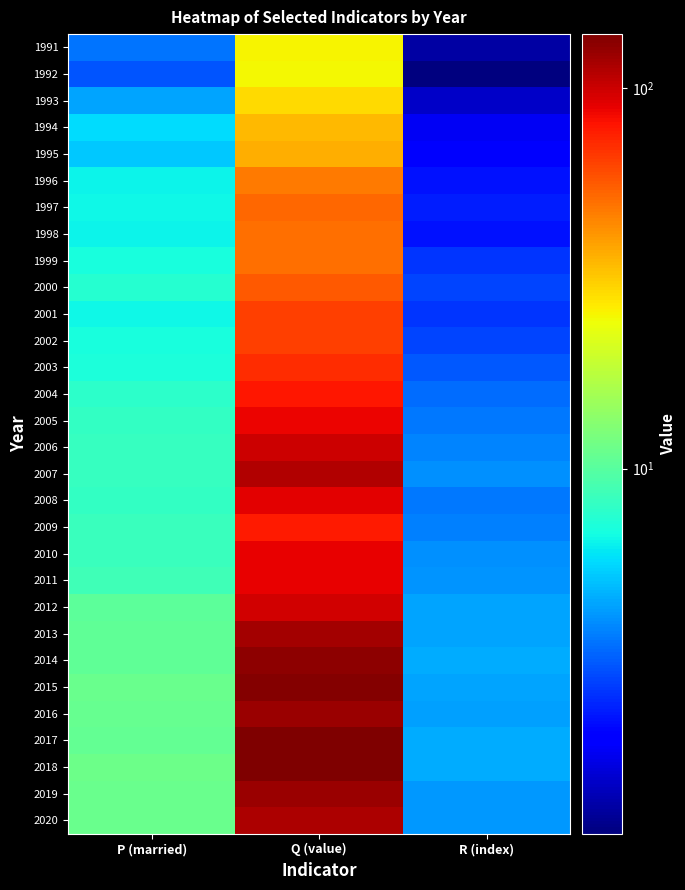

At how many categories does at least one series exceed 24?

1